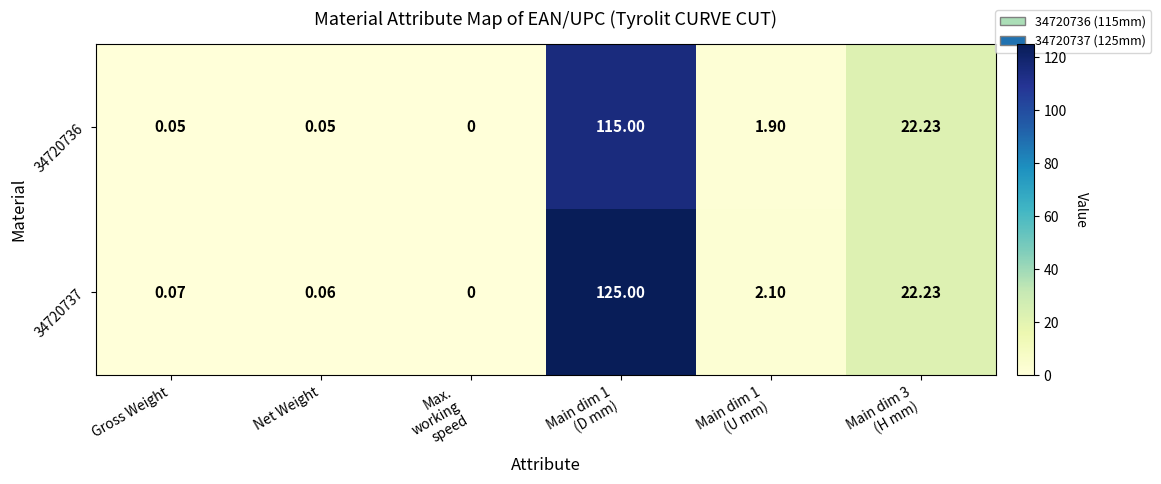

Rank the series at Gross Weight from highest to lowest value.

34720737, 34720736